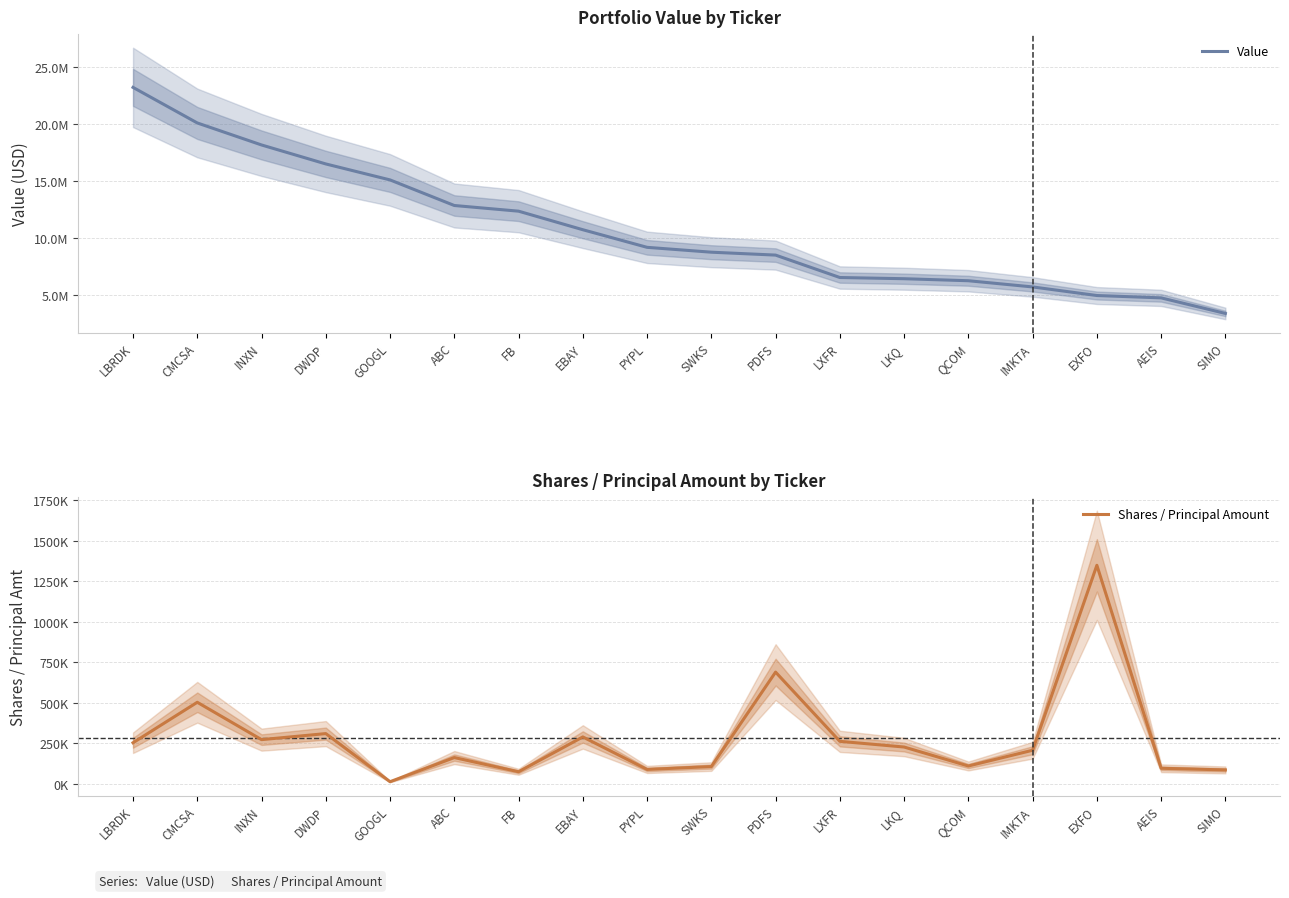

Where is Value nearest to the value 13319000?

ABC